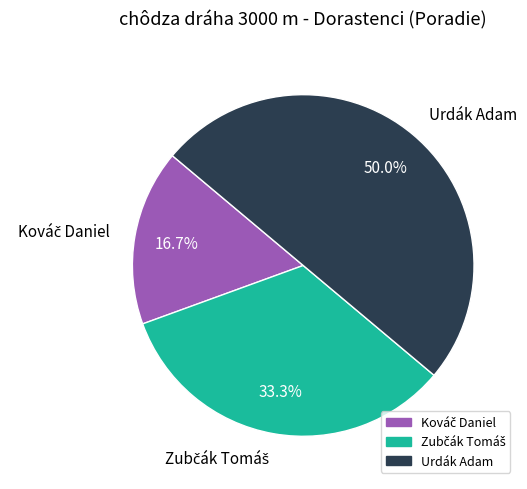

To the nearest percent, what is the average slice percentage?

33%